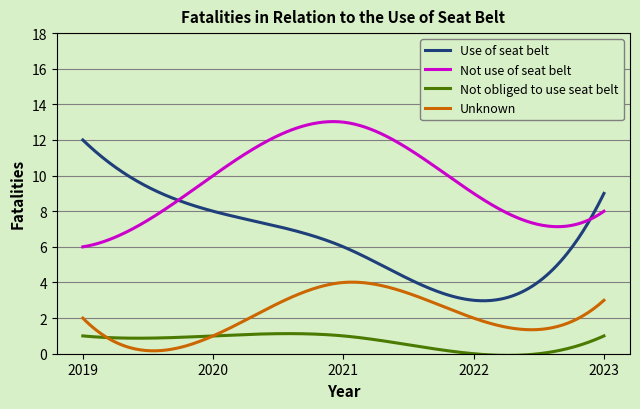

List the series in order of their overall mean, lowest first.

Not obliged to use seat belt, Unknown, Use of seat belt, Not use of seat belt